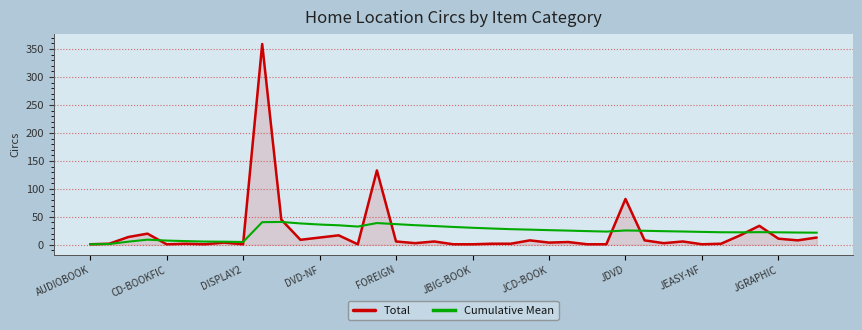

What is the highest value of the Total series?

359.0